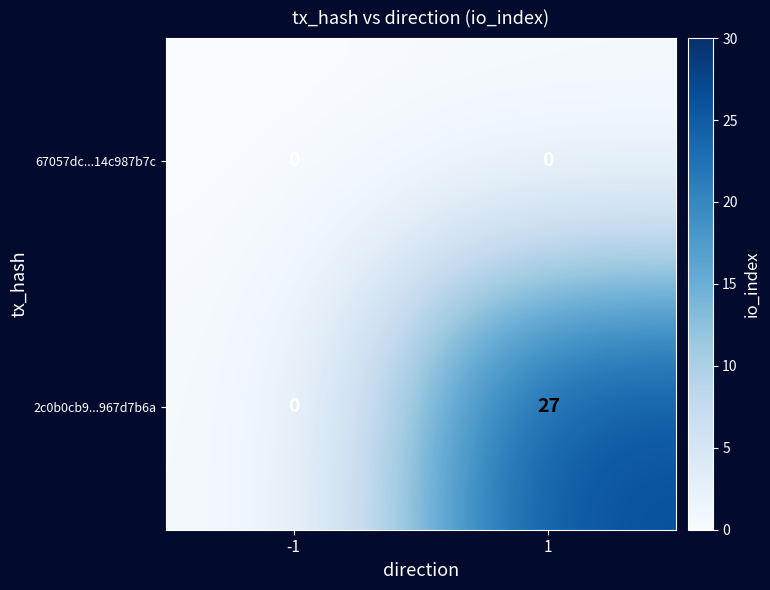

How many values in 2c0b0cb9...967d7b6a are above zero?

1